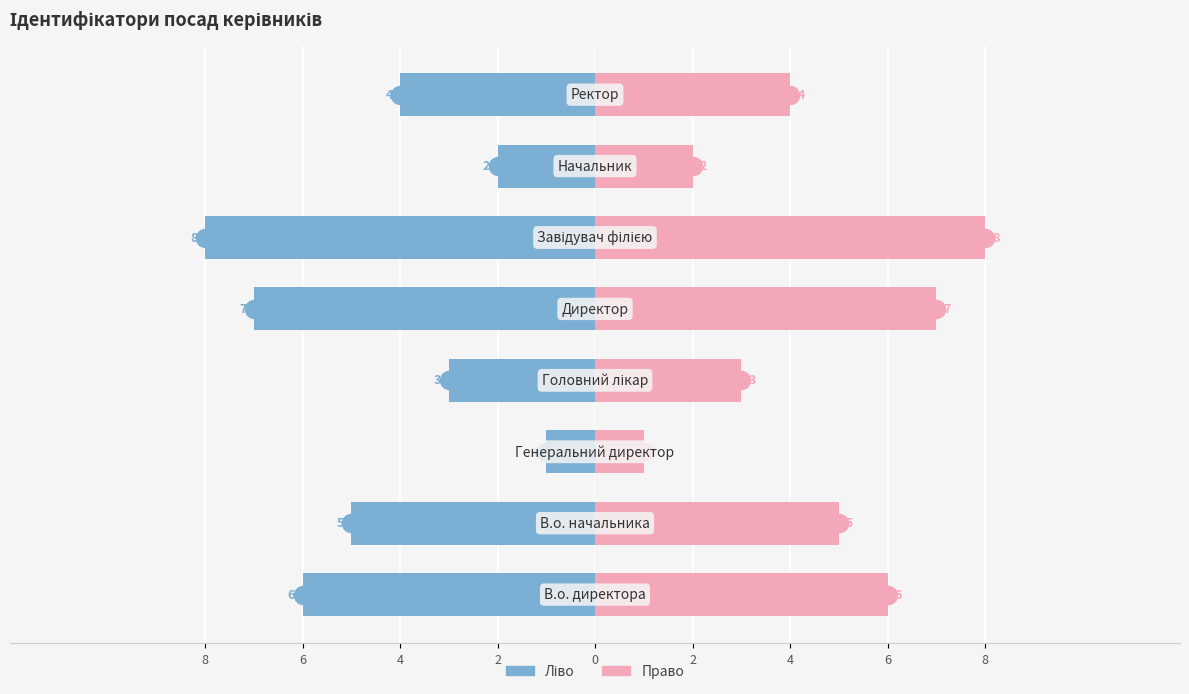

What is the average value of the Ідентифікатор (ліво) series?

-4